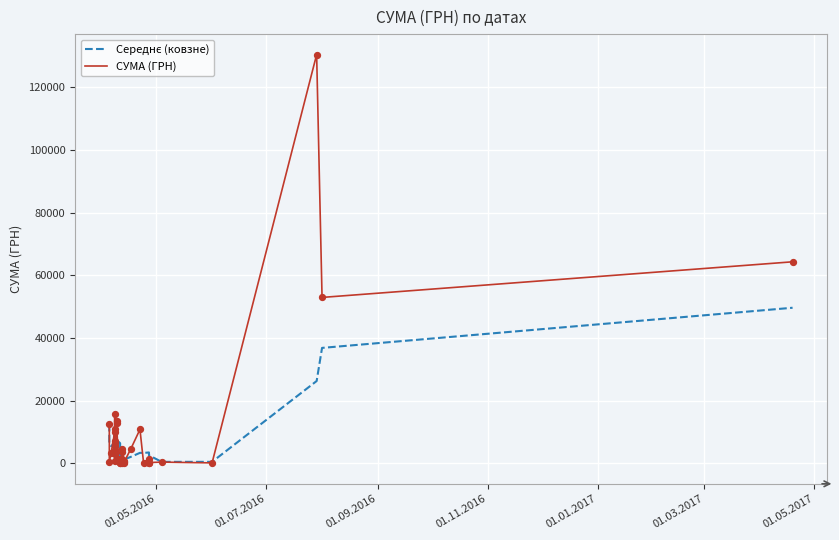

What are all the series names shown in the legend?

Середнє (ковзне), СУМА (ГРН)